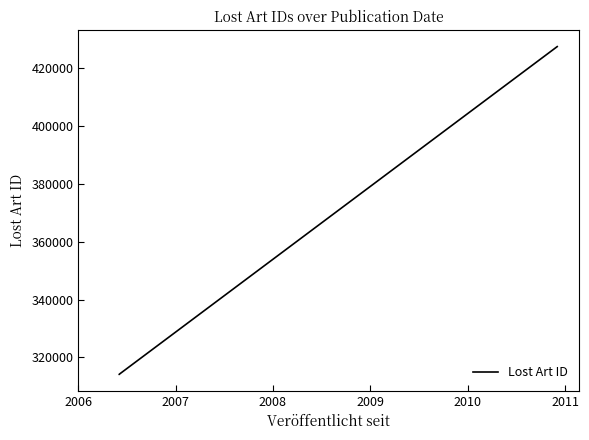

Which label corresponds to the smallest value in the chart?

2006